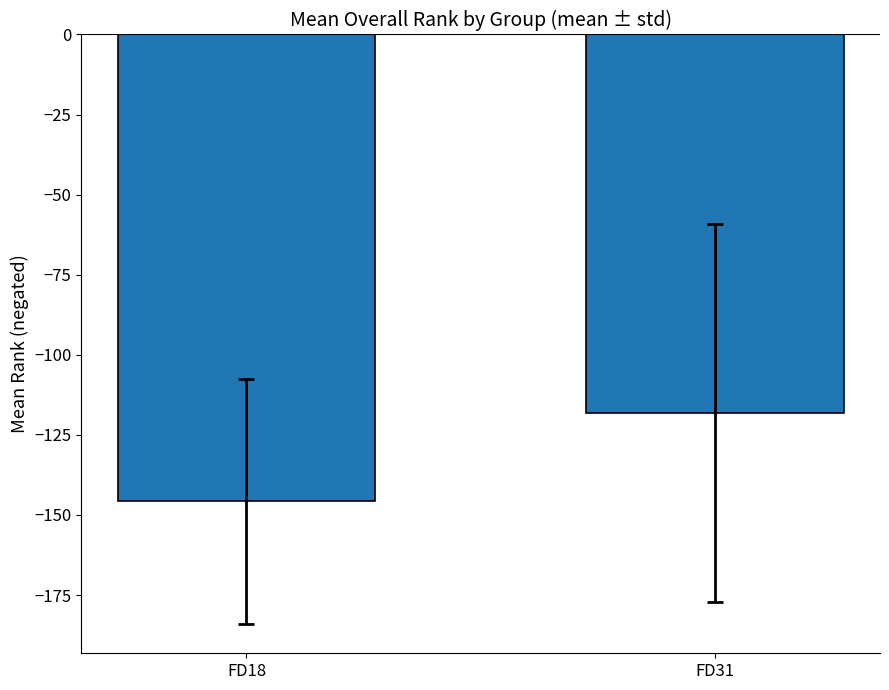

What is the greatest value displayed?

-118.2